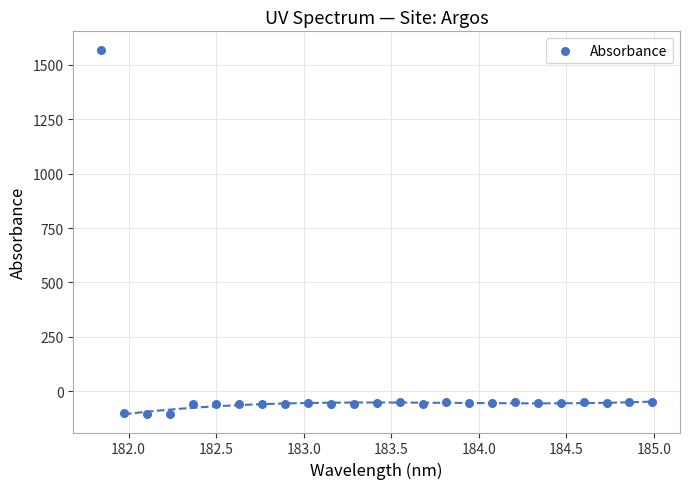

What is the range of Y values (max minus min)?

1676.3